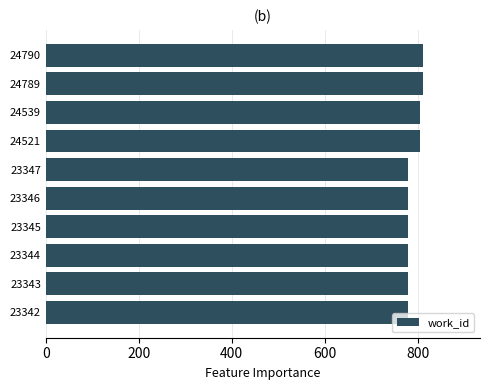

What is the value of the 10th bar from the top?

779.4